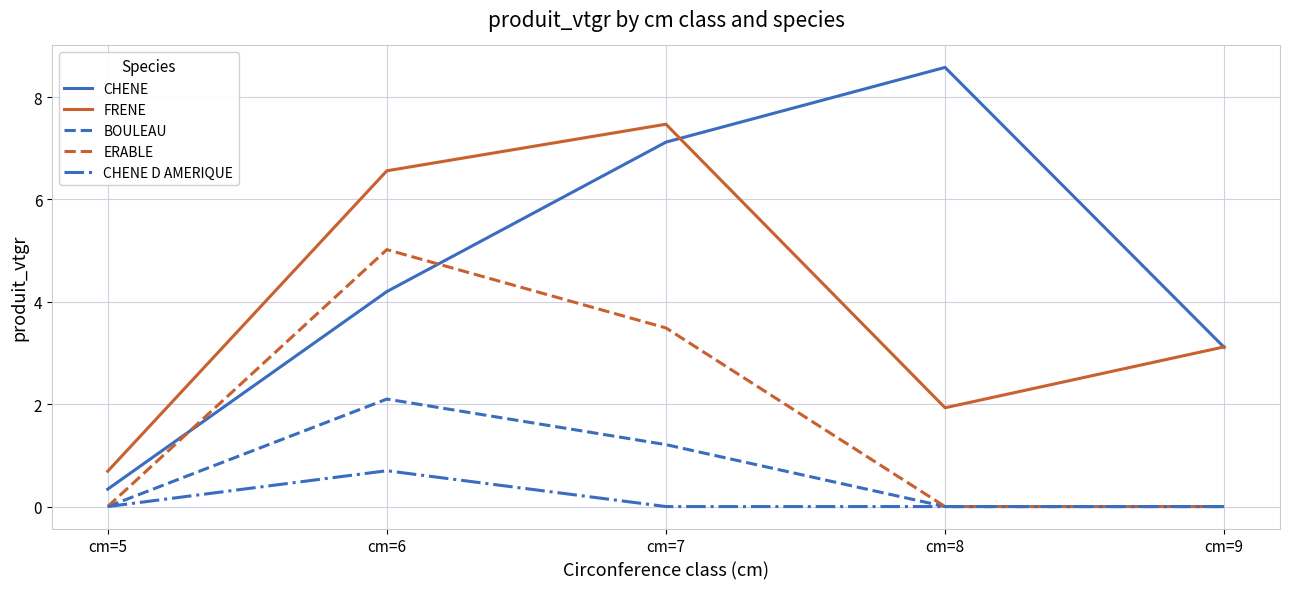

At which category does the chart reach its peak across all series?

cm=8